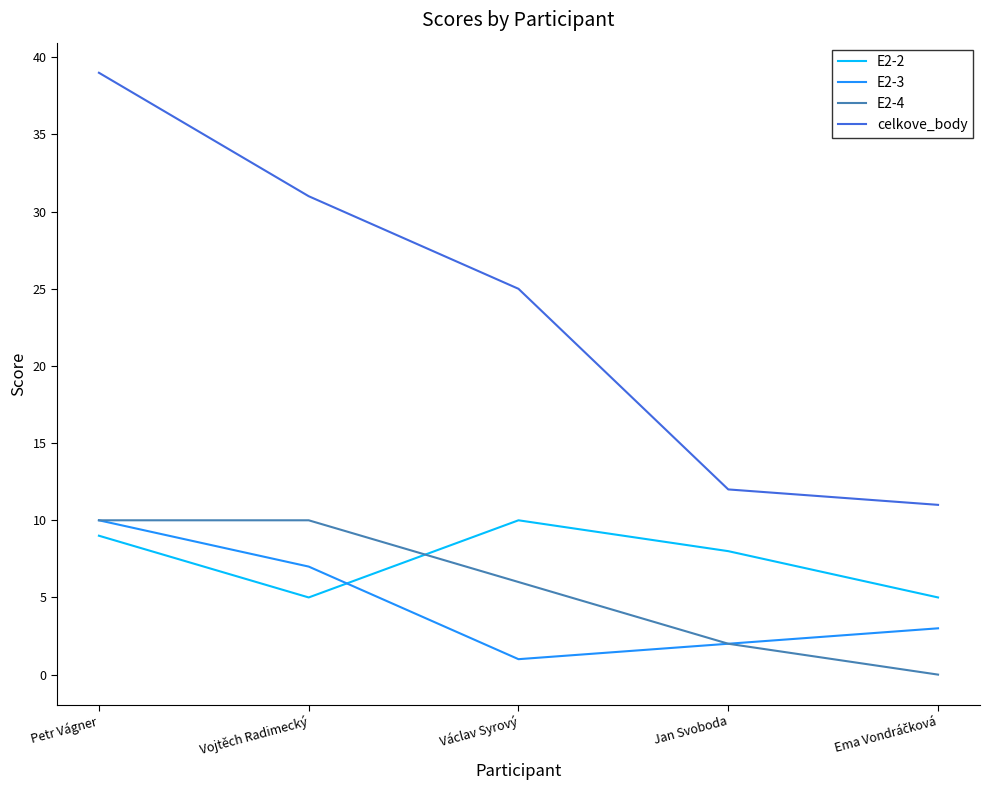

What position from the left is Petr Vágner?

1